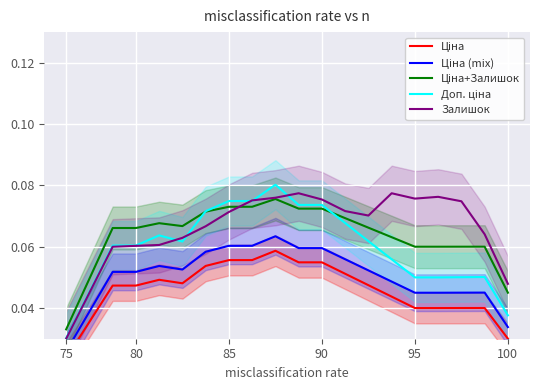

True or false: Доп. ціна and Залишок cross at least once.

True